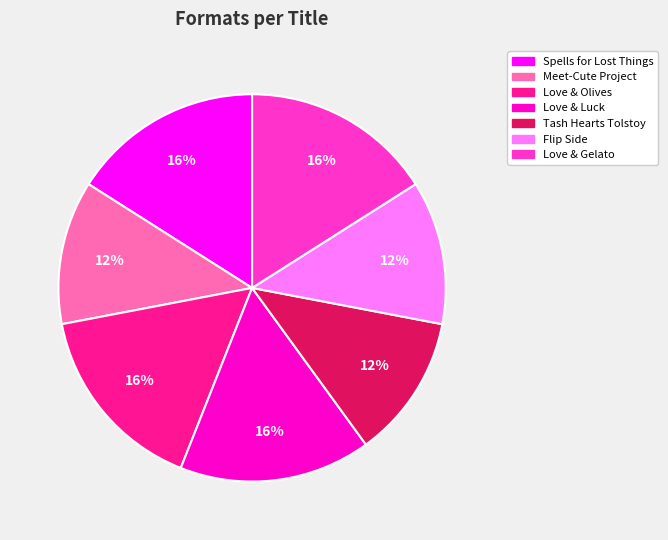

Combined, do Flip Side and Love & Luck account for over 50%?

No